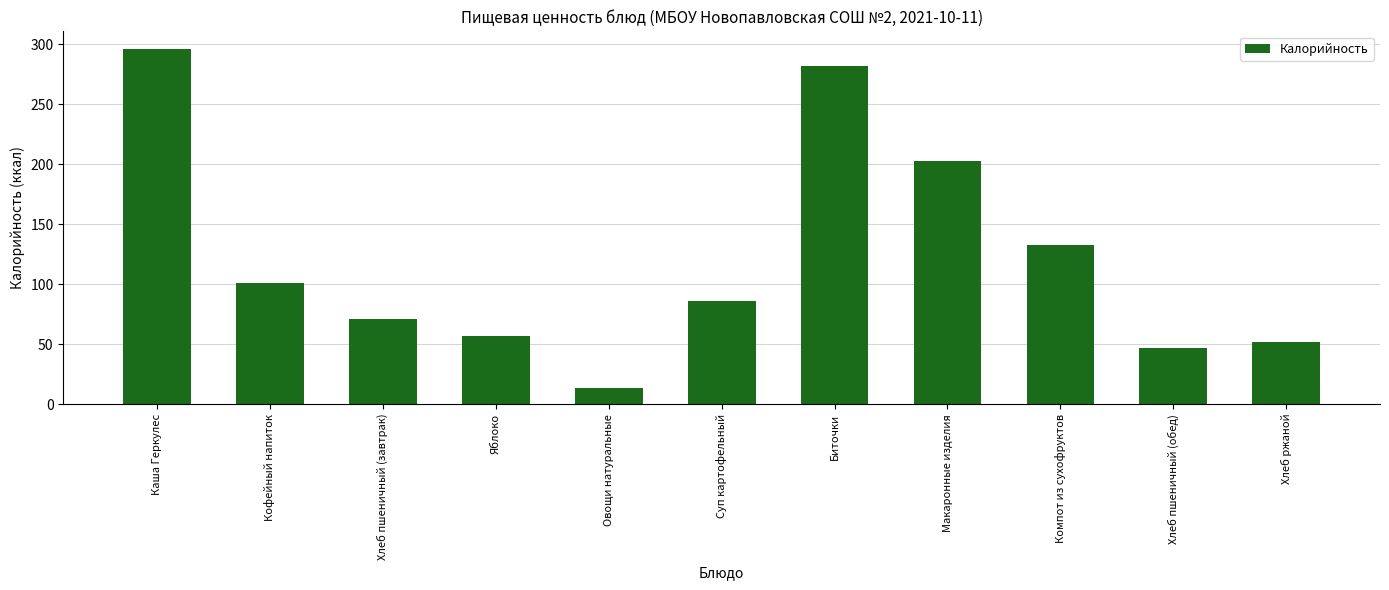

How many values are below 85?

5